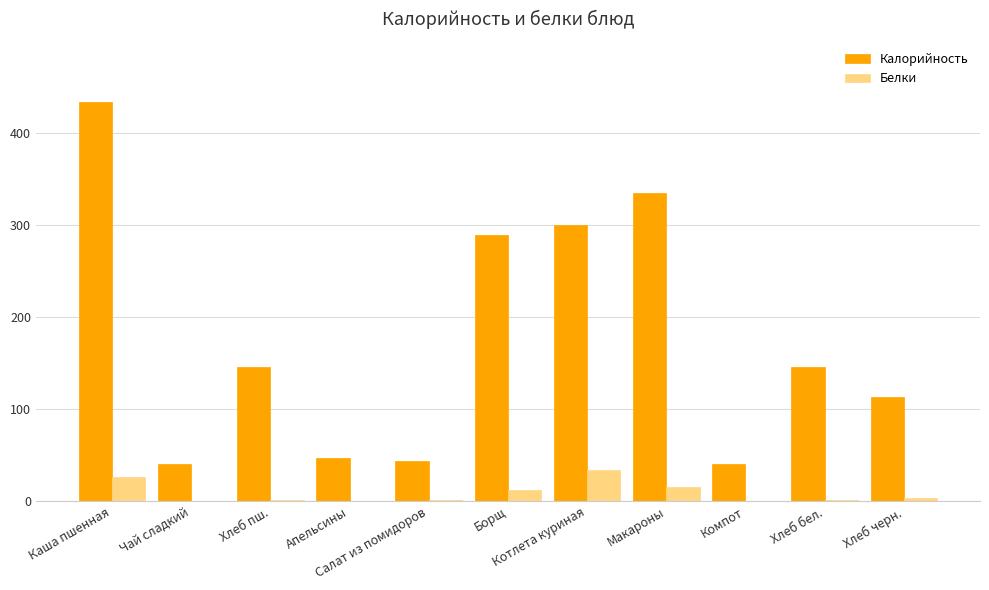

What is the highest value of the Белки series?

34.0